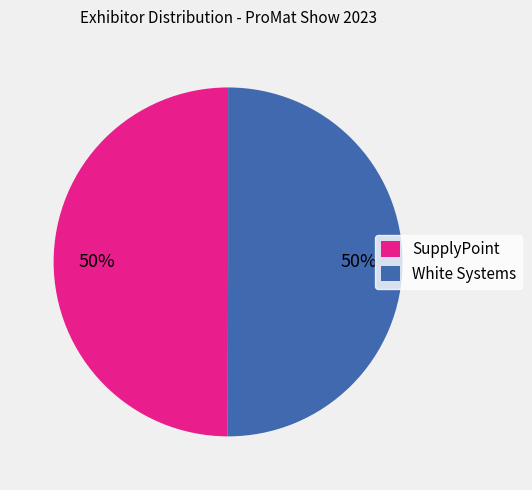

To the nearest percent, what portion does White Systems represent?

50%